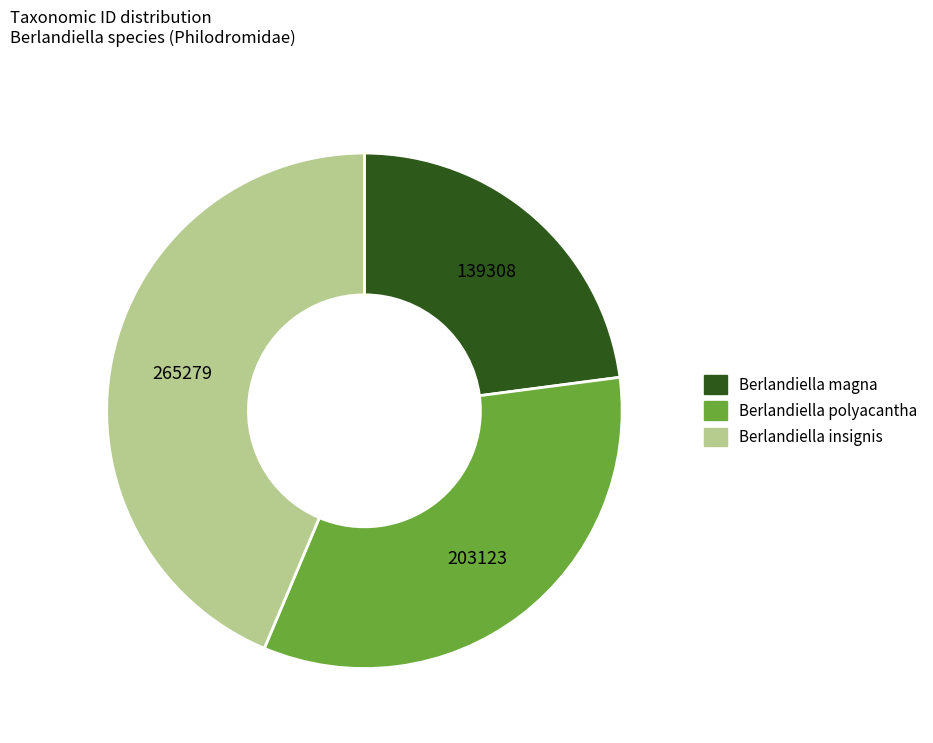

Does Berlandiella magna represent more than half of the total?

No